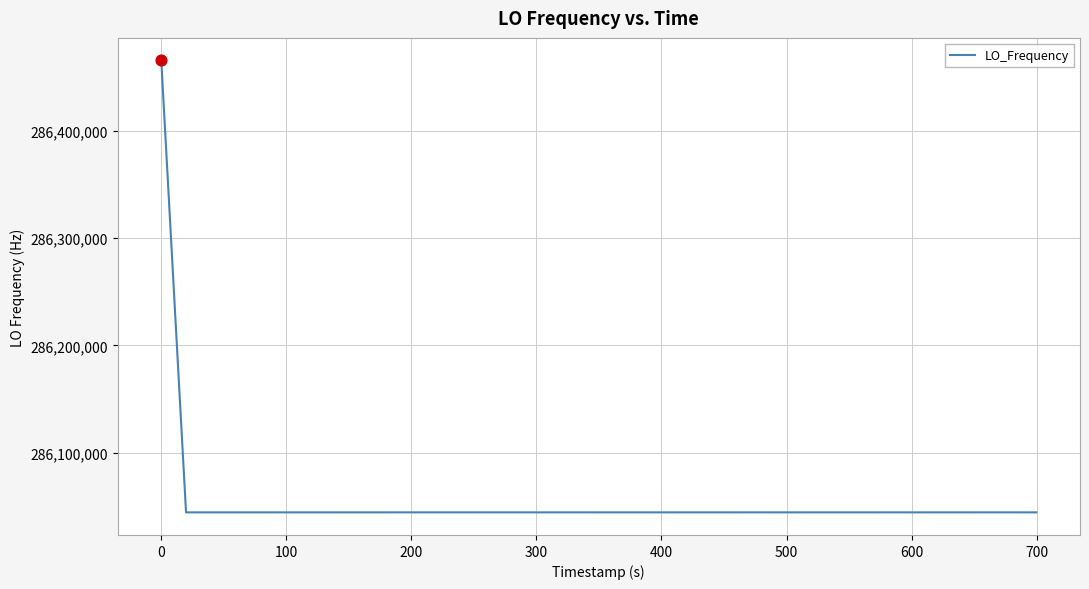

What is the minimum value shown in the chart?

286044406.0